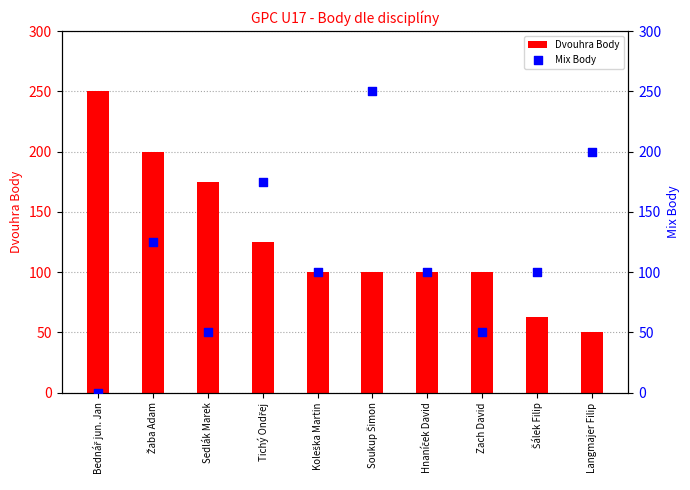

Which series reaches the maximum Y coordinate?

Dvouhra Body